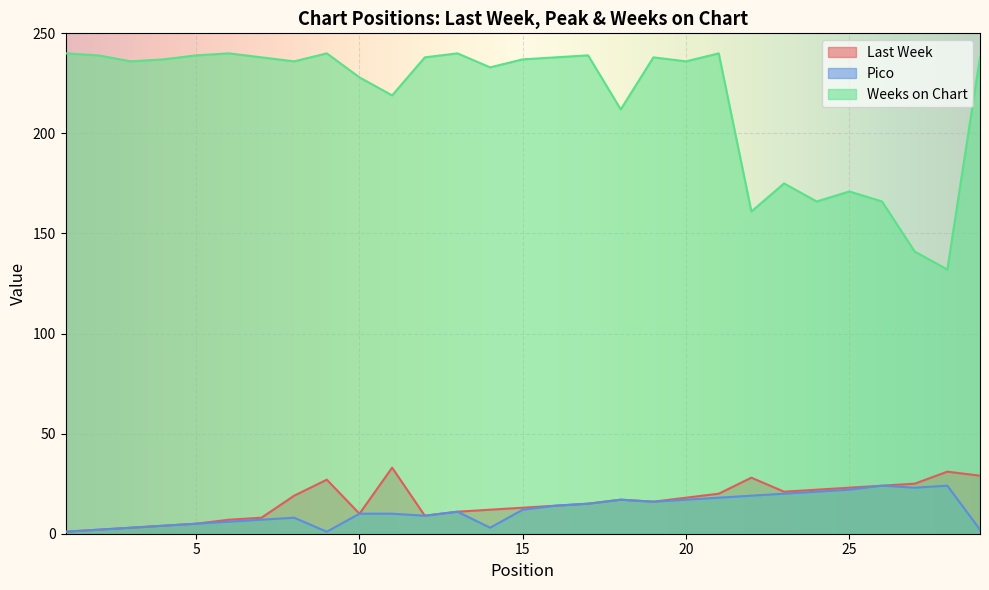

True or false: Pico and Weeks on Chart cross at least once.

False